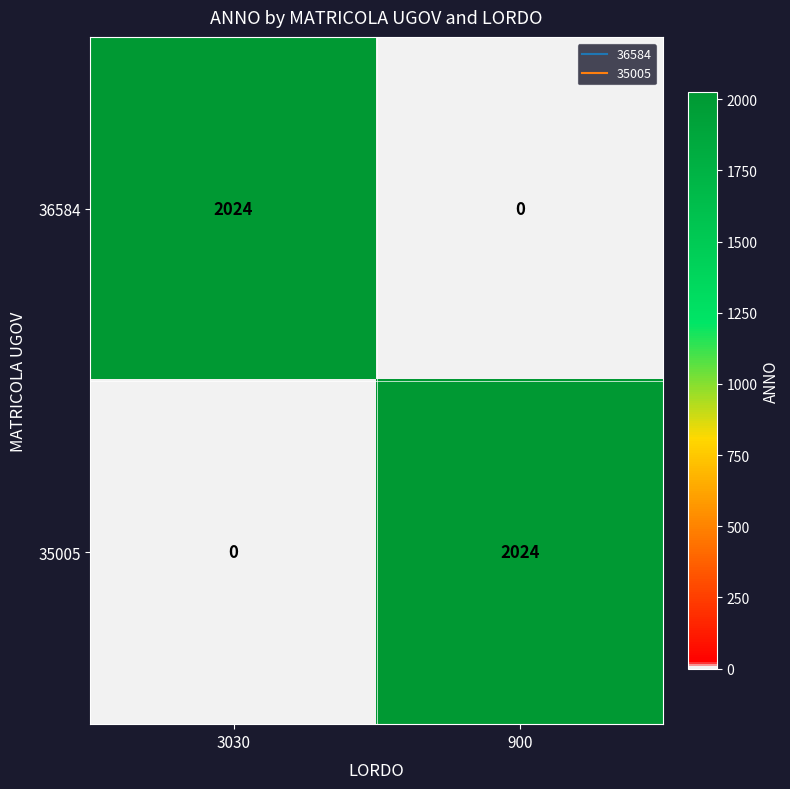

How many categories are shown in the chart?

2